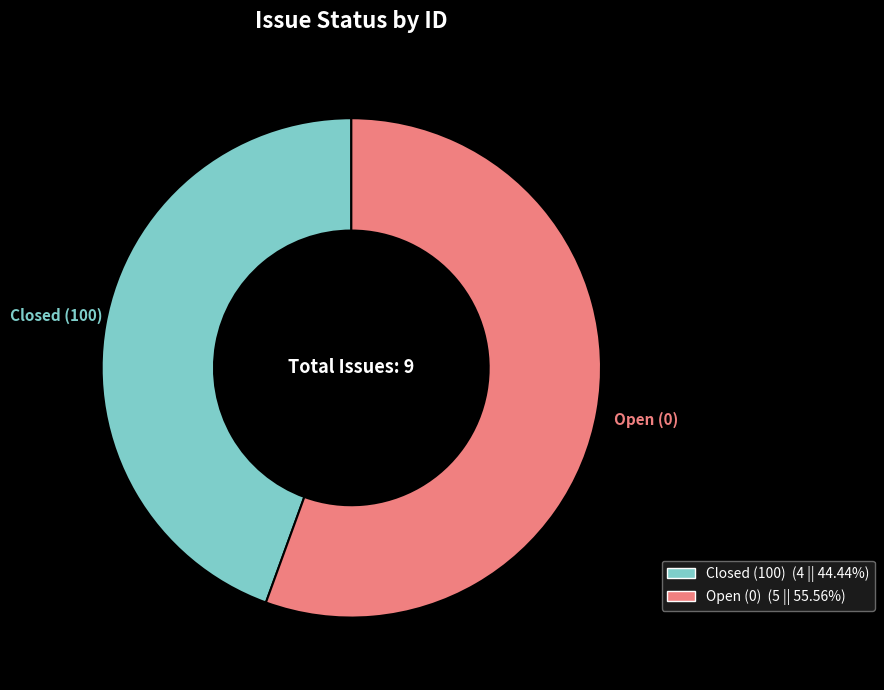

Is there a majority slice in this chart?

Yes